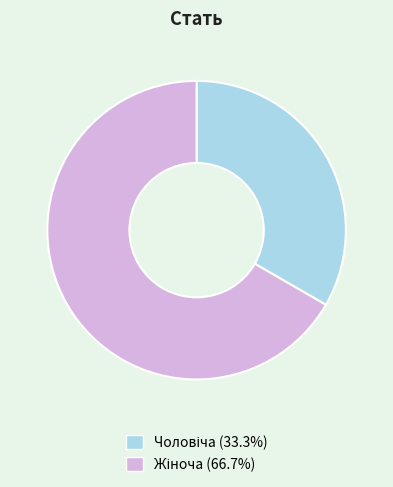

Is there any slice that represents more than half of the pie?

Yes